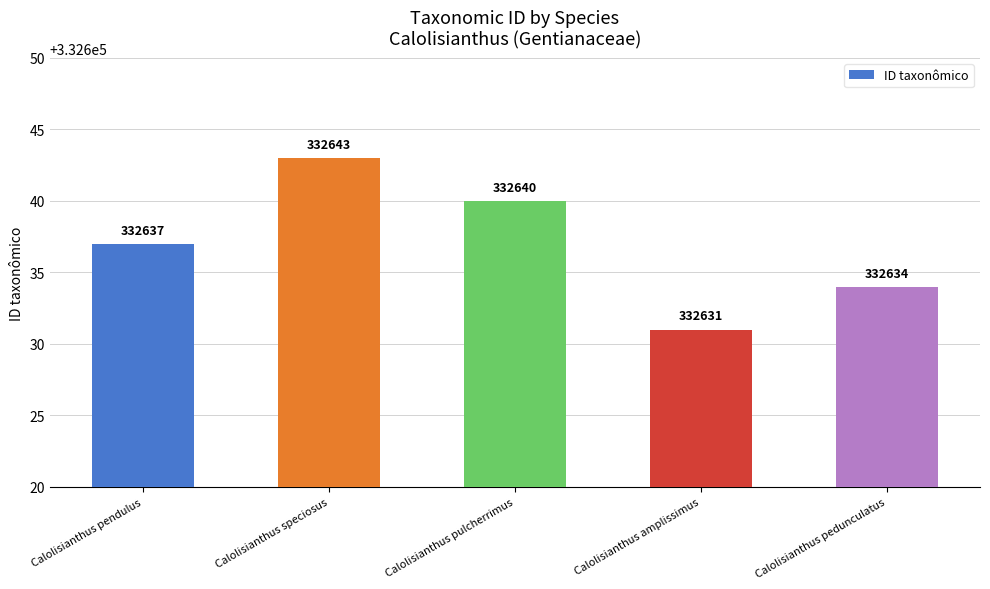

The chart shows a value of 184201 at Calolisianthus speciosus. True or false?

False